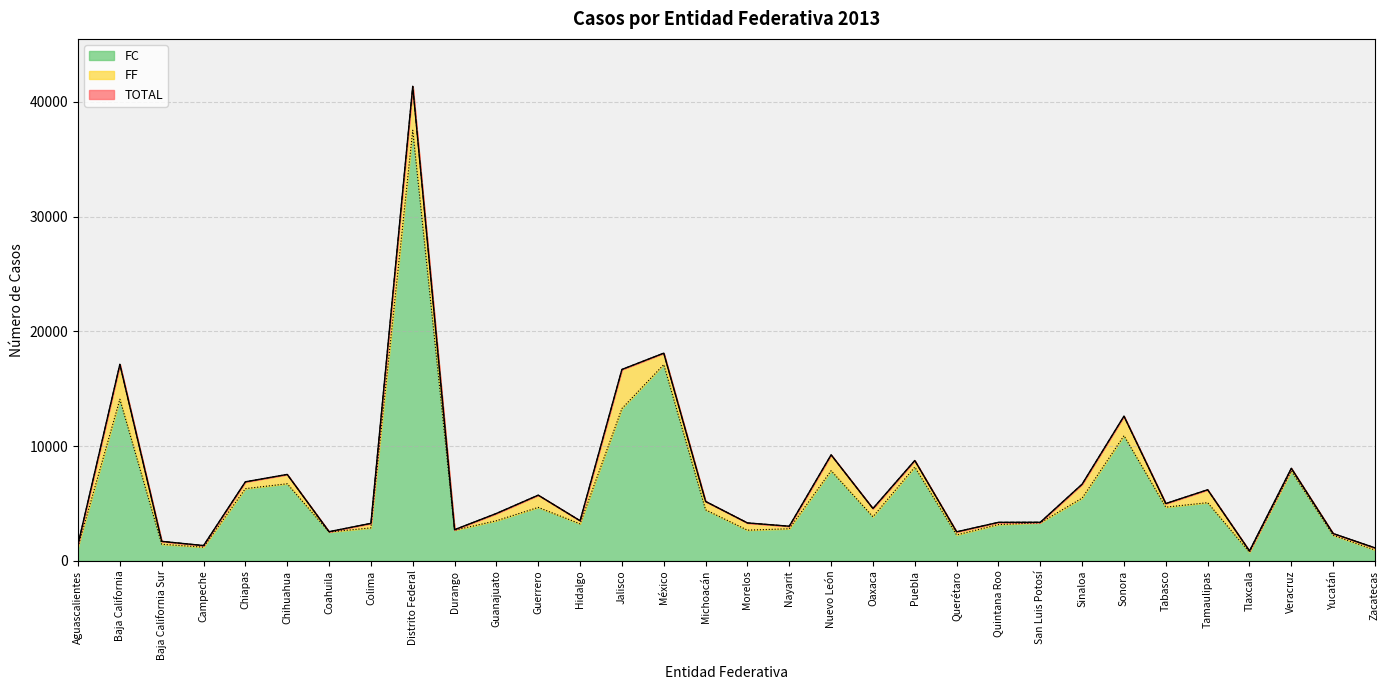

True or false: FC has a value of 4661 at Veracruz.

False